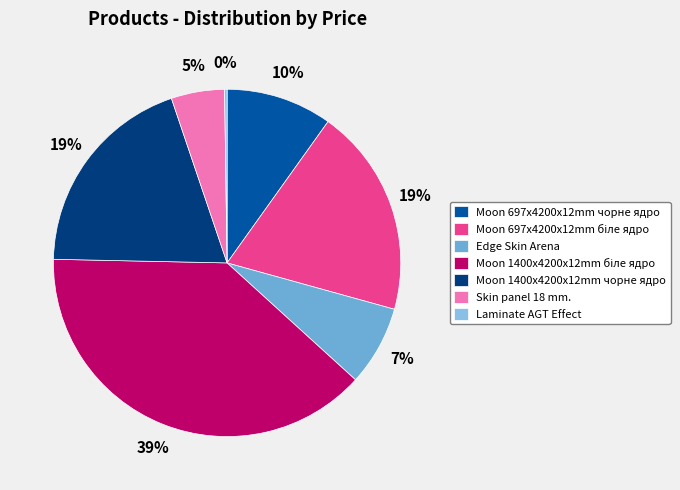

Approximately how many times larger is the value at Moon 697x4200x12mm біле ядро compared to Skin panel 18 mm.?

3.9